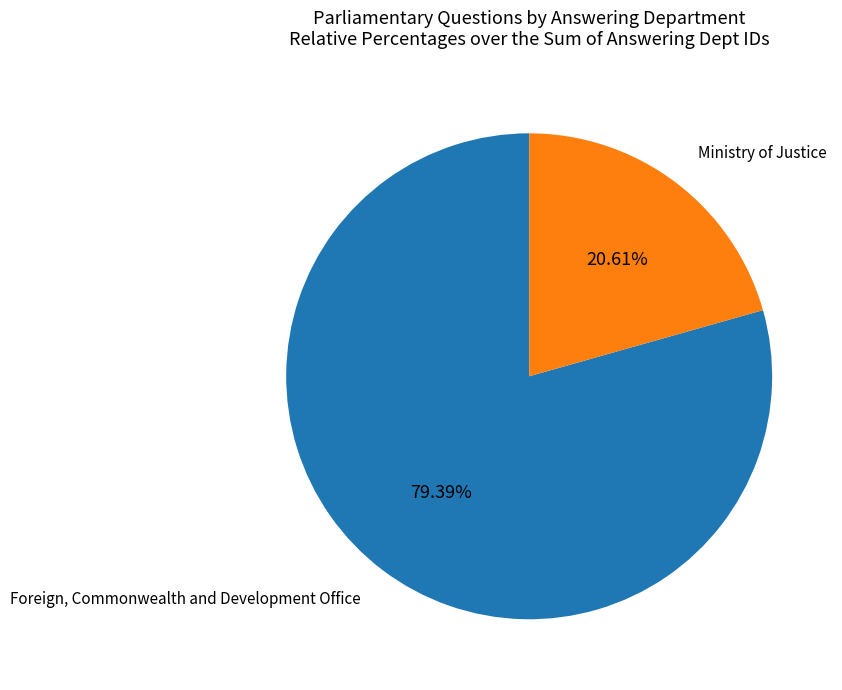

To the nearest percent, what is the difference between the largest and smallest slice percentages?

59%